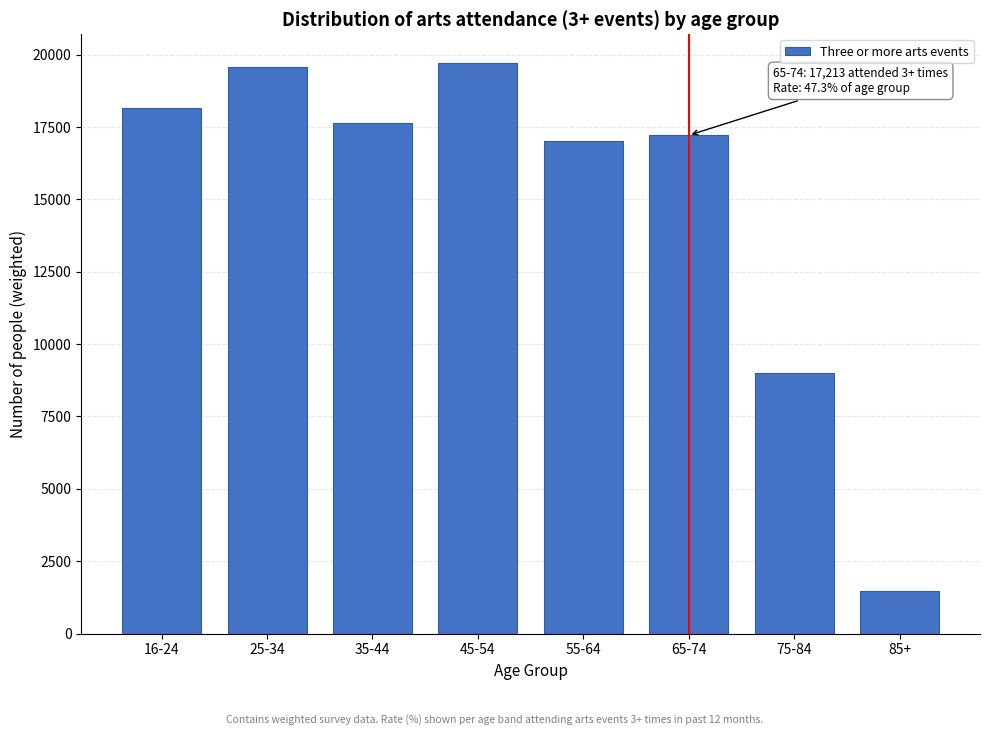

Reading right to left, extract all data points from this chart.

1488.0	9009.3	17212.7	17002.7	19718.1	17630.2	19560.3	18165.4